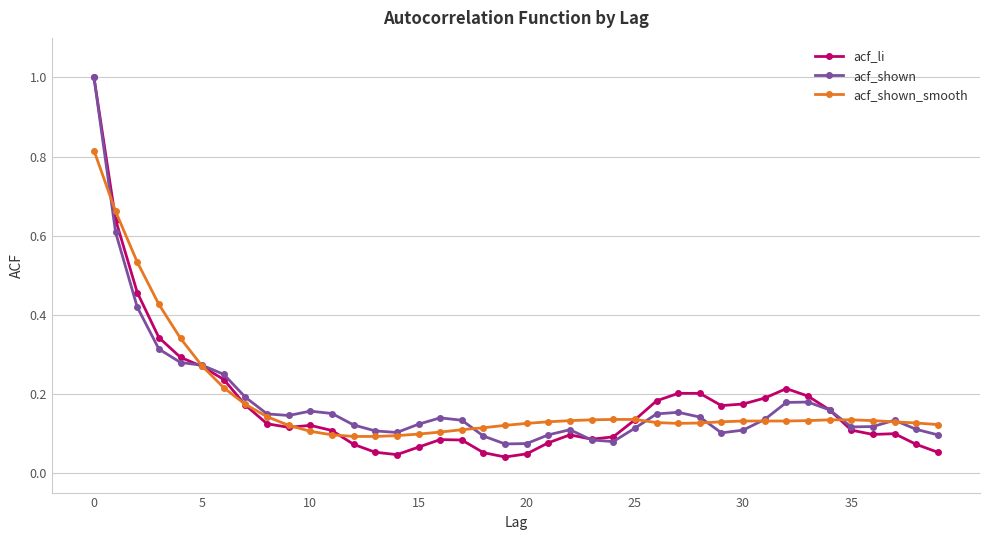

Which series has the largest range (max minus min)?

acf_li